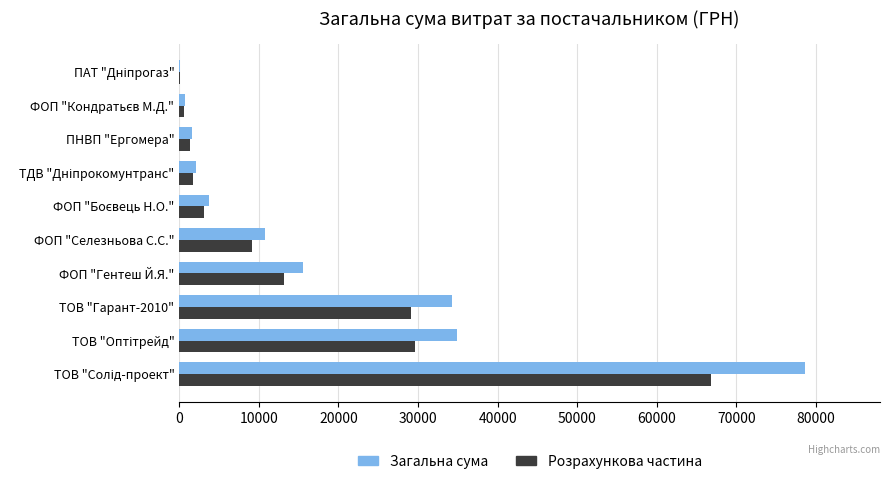

Which series changed the most between ТОВ "Гарант-2010" and ФОП "Гентеш Й.Я."?

Загальна сума